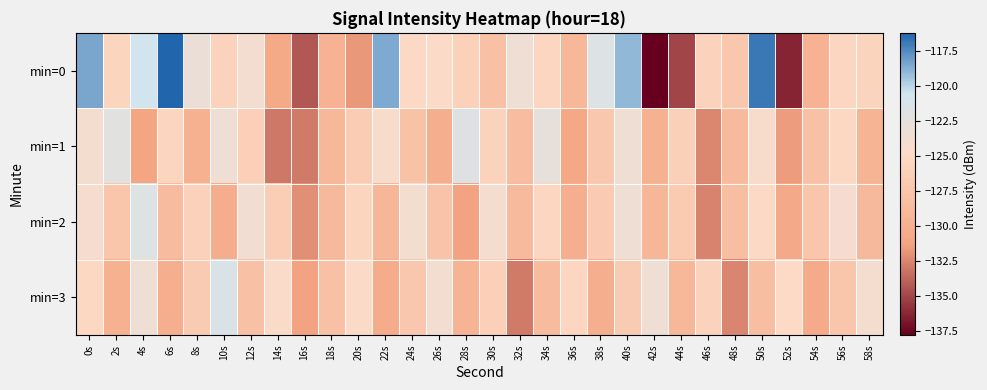

Which series has the widest spread of values?

min=0